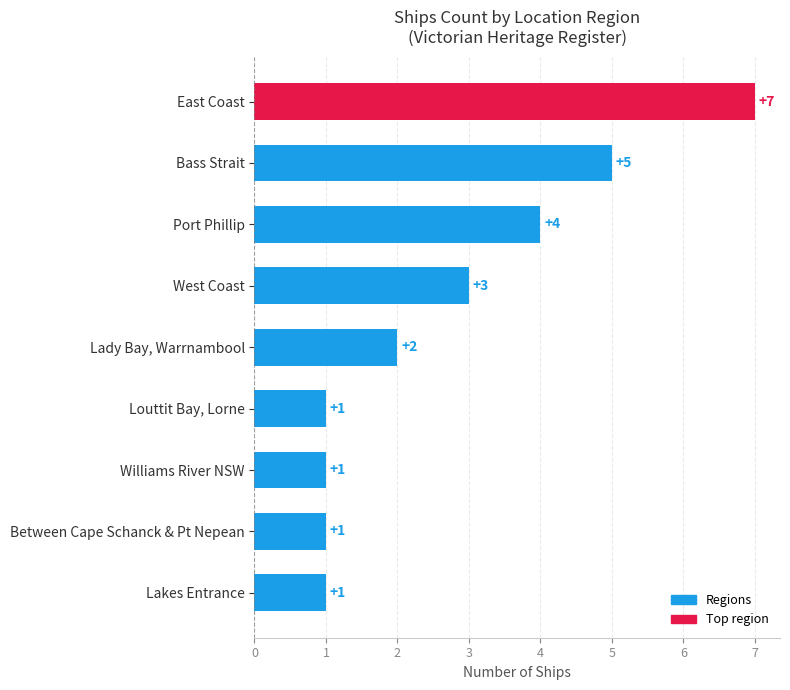

What is the sum of all values?

25